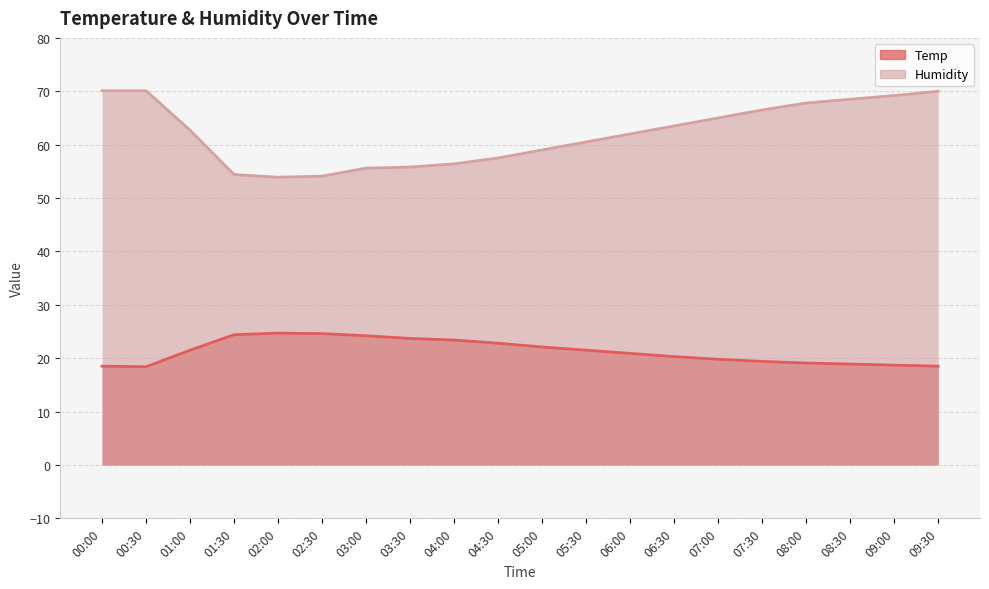

What is the approximate value of Temp at 01:00?

21.5